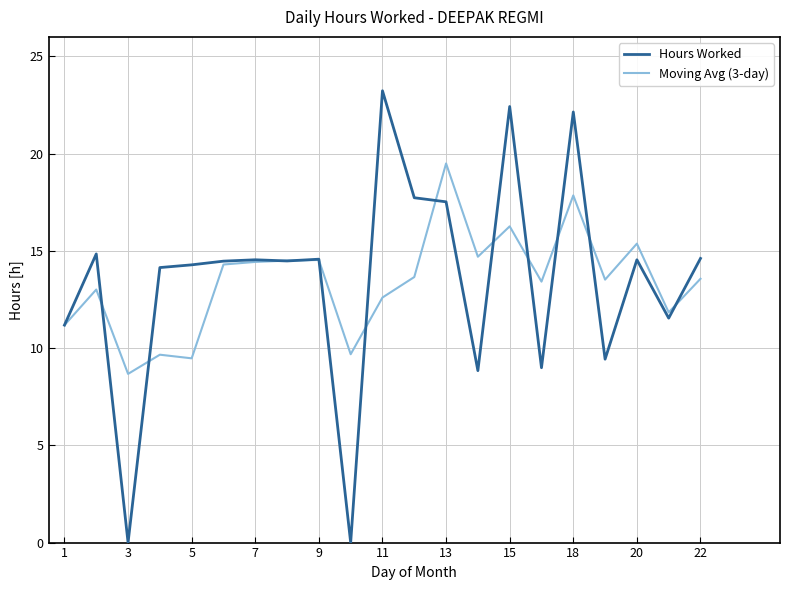

Which series has the widest spread of values?

Hours Worked